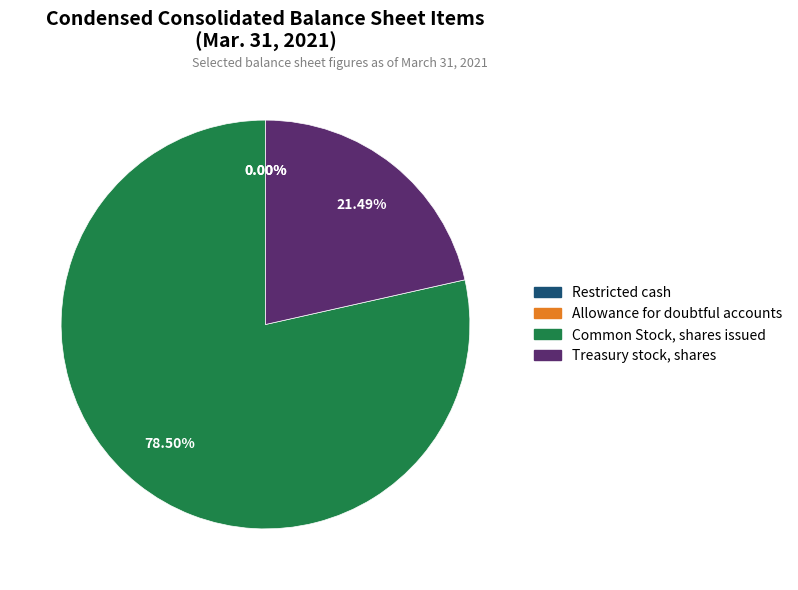

Approximately how many times larger is the value at Treasury stock, shares compared to Common Stock, shares issued?

0.3